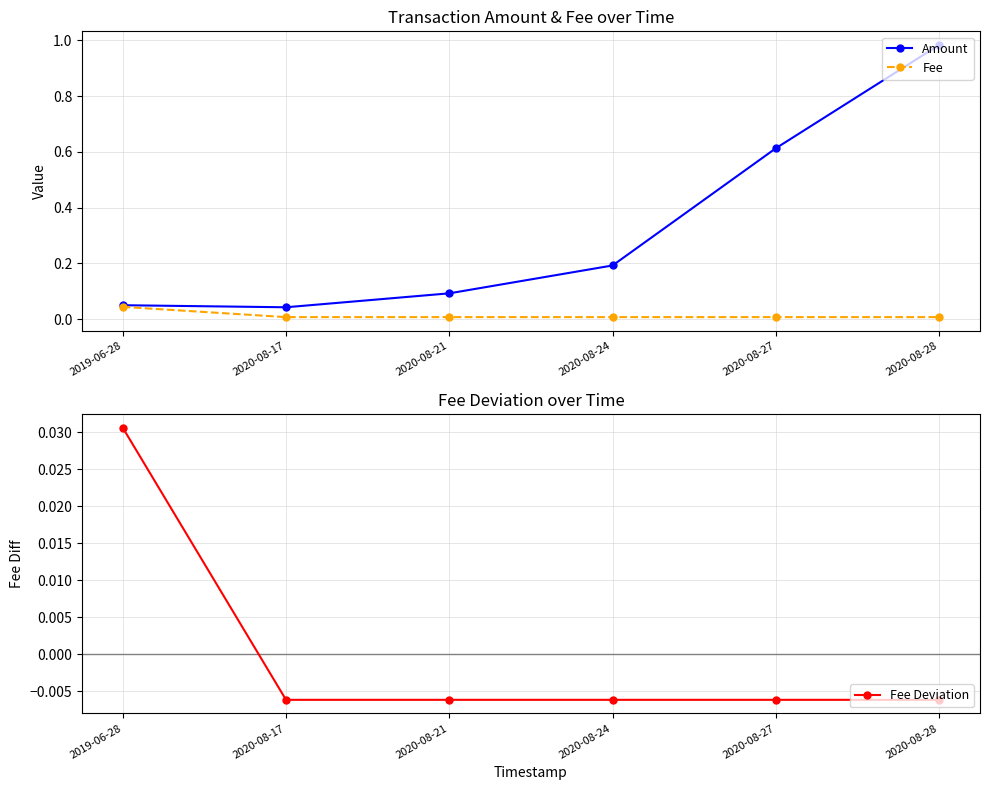

What are all the series names shown in the legend?

Amount, Fee, Fee Deviation